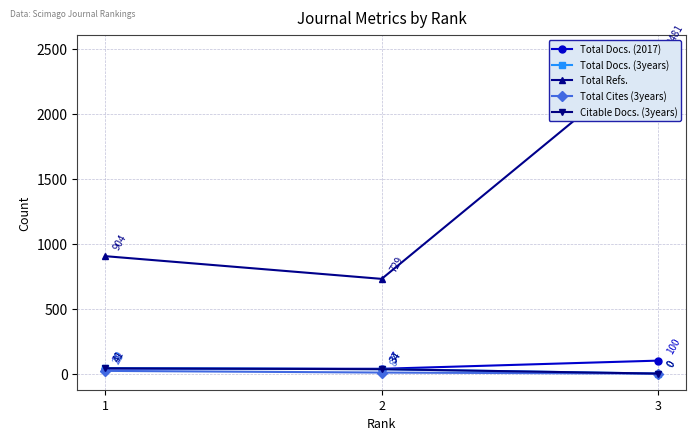

What is the value of the Citable Docs. (3years) point at the 1st from the left?

41